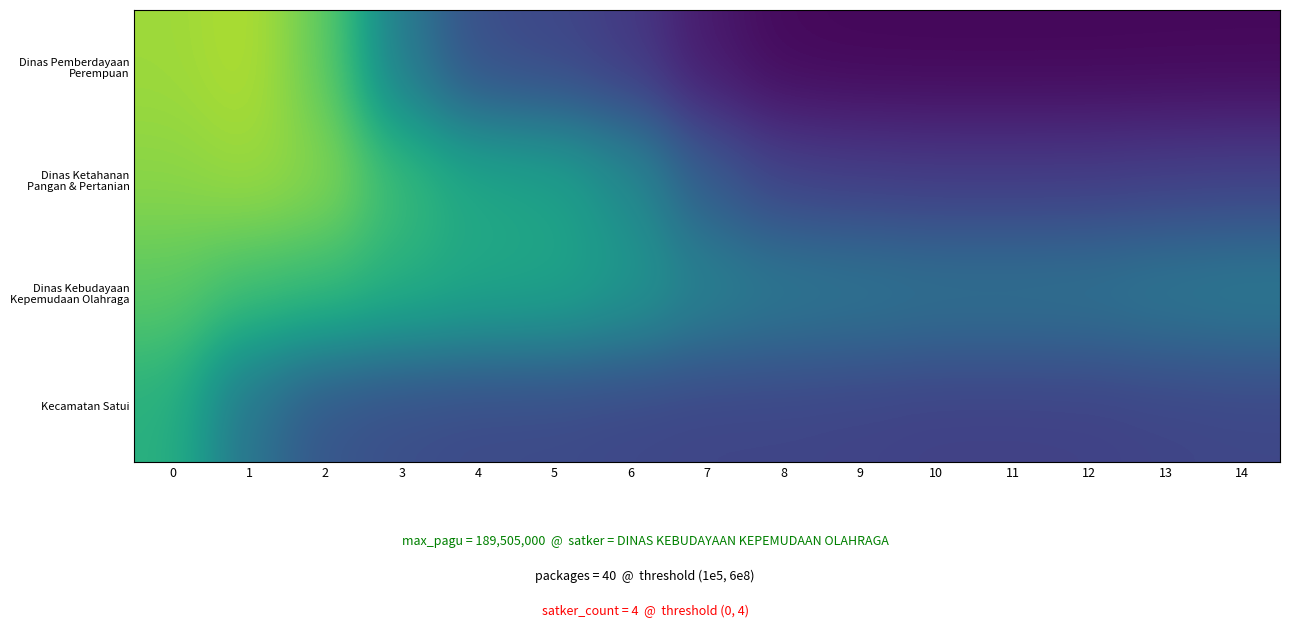

What is the total value across all series at 12?

14.9